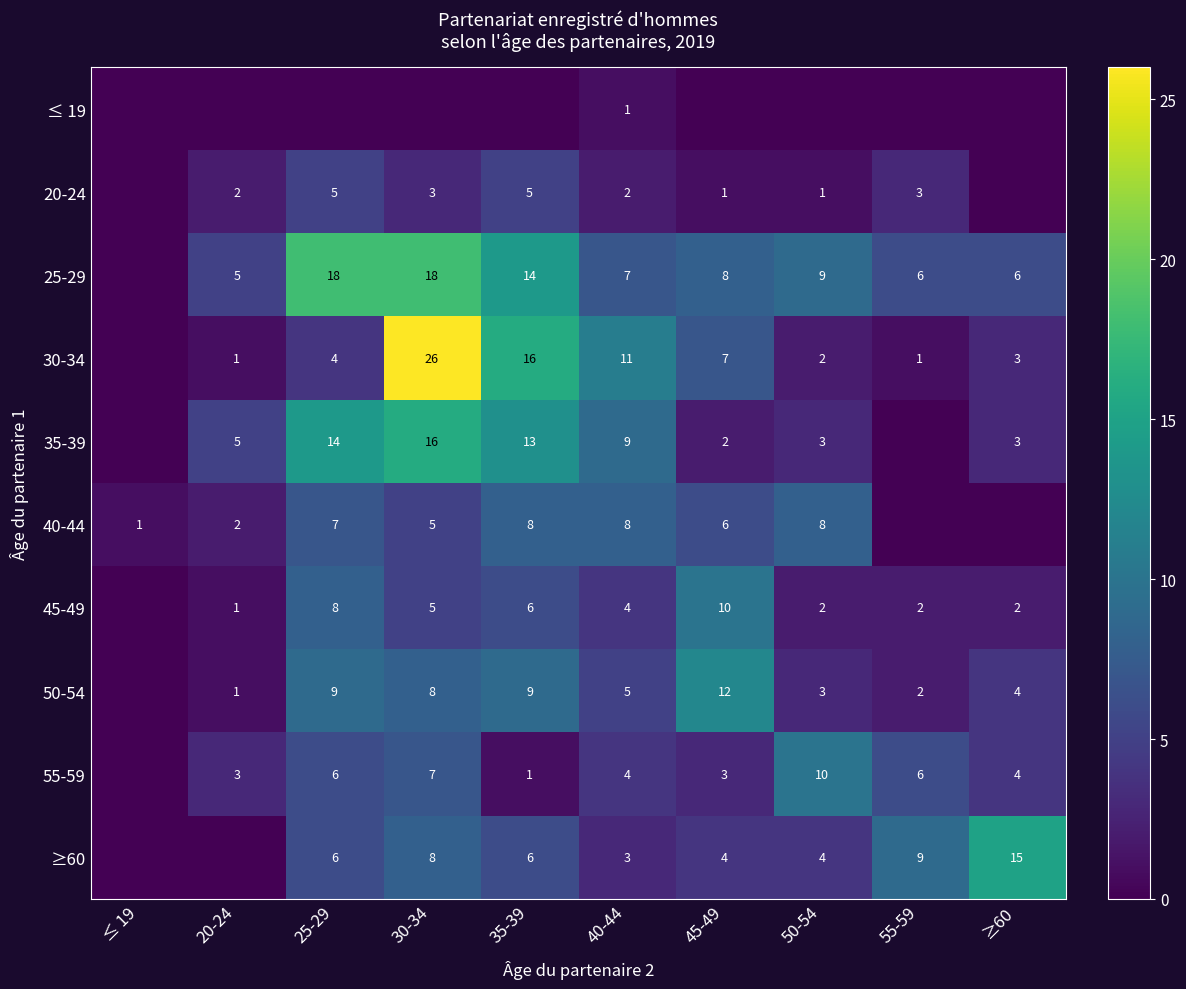

How many values in the 20-24 series are below 2?

4